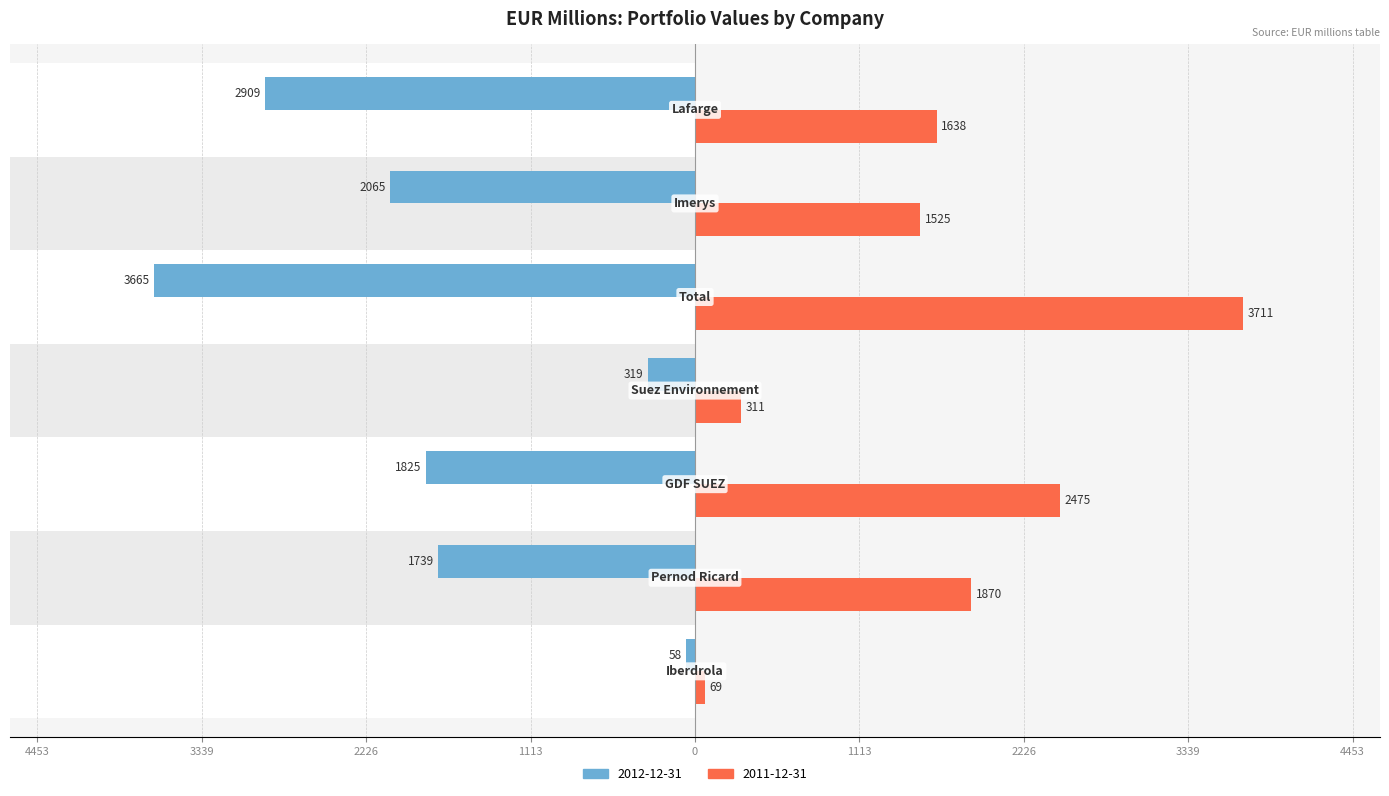

Reading left to right, transcribe all the data shown in this chart.

2012-12-31: Iberdrola=-58	Pernod Ricard=-1739	GDF SUEZ=-1825	Suez Environnement=-319	Total=-3665	Imerys=-2065	Lafarge=-2909
2011-12-31: Iberdrola=69	Pernod Ricard=1870	GDF SUEZ=2475	Suez Environnement=311	Total=3711	Imerys=1525	Lafarge=1638